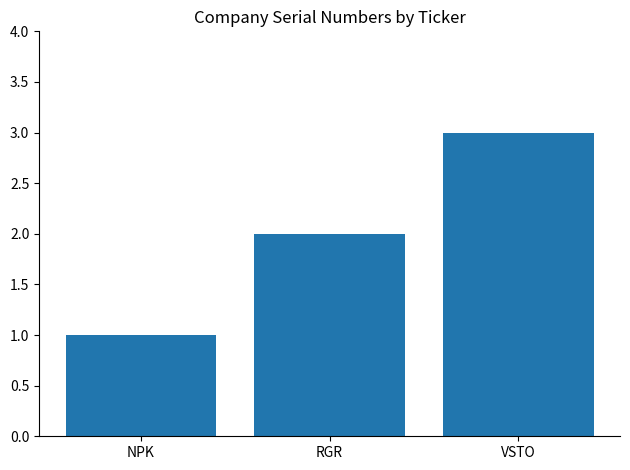

The chart shows a value of 3 at VSTO. True or false?

True